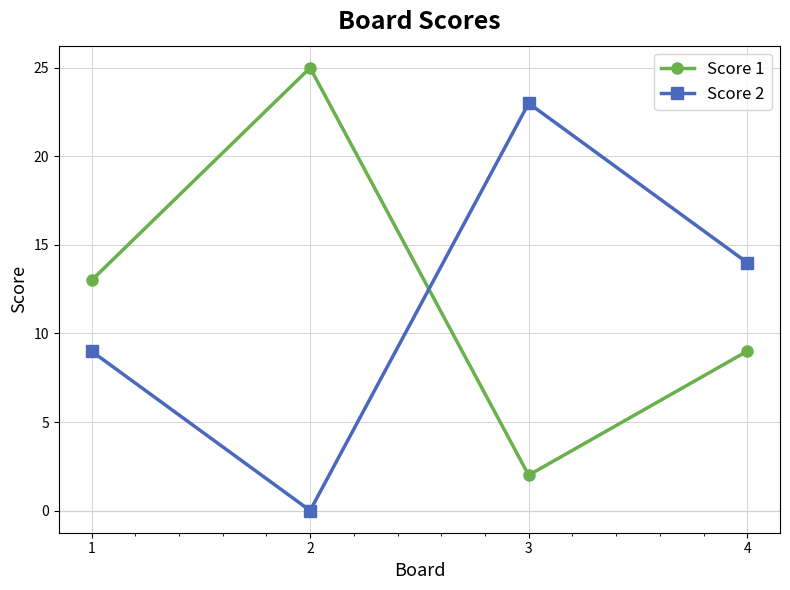

What is the maximum value for Score 2?

23